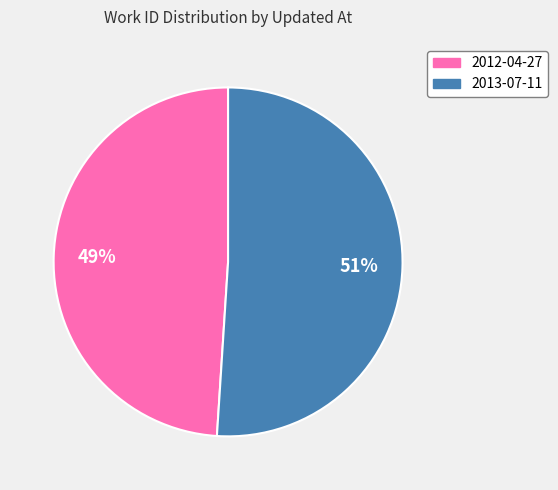

To the nearest percent, what portion does 2012-04-27 represent?

49%